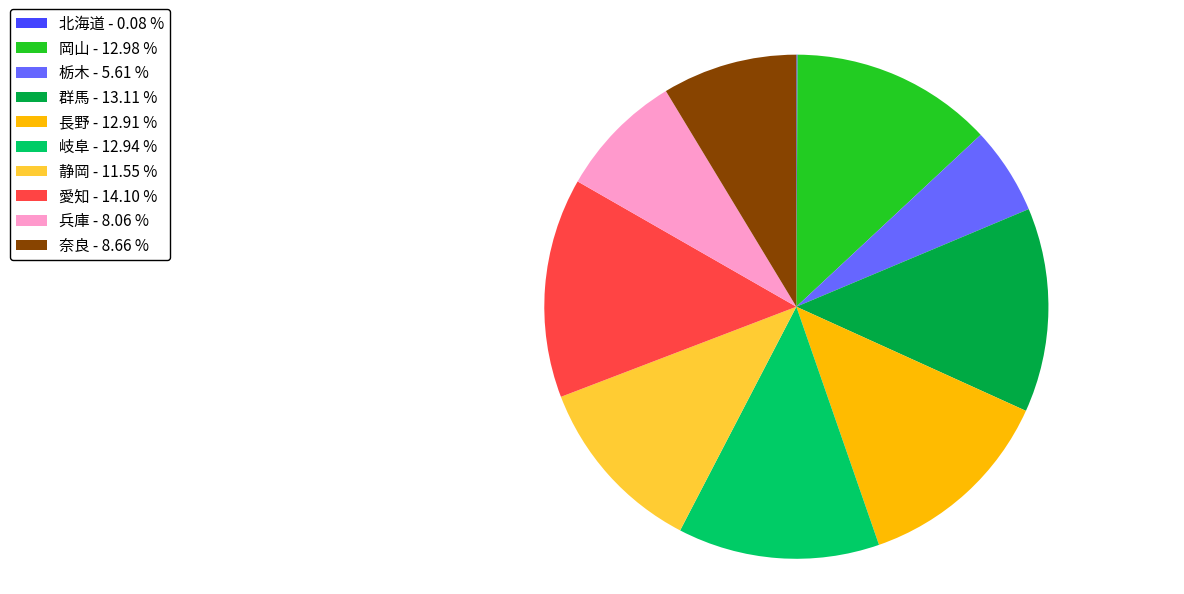

Is the sum of 兵庫 - 8.06 % and 群馬 - 13.11 % greater than half?

No